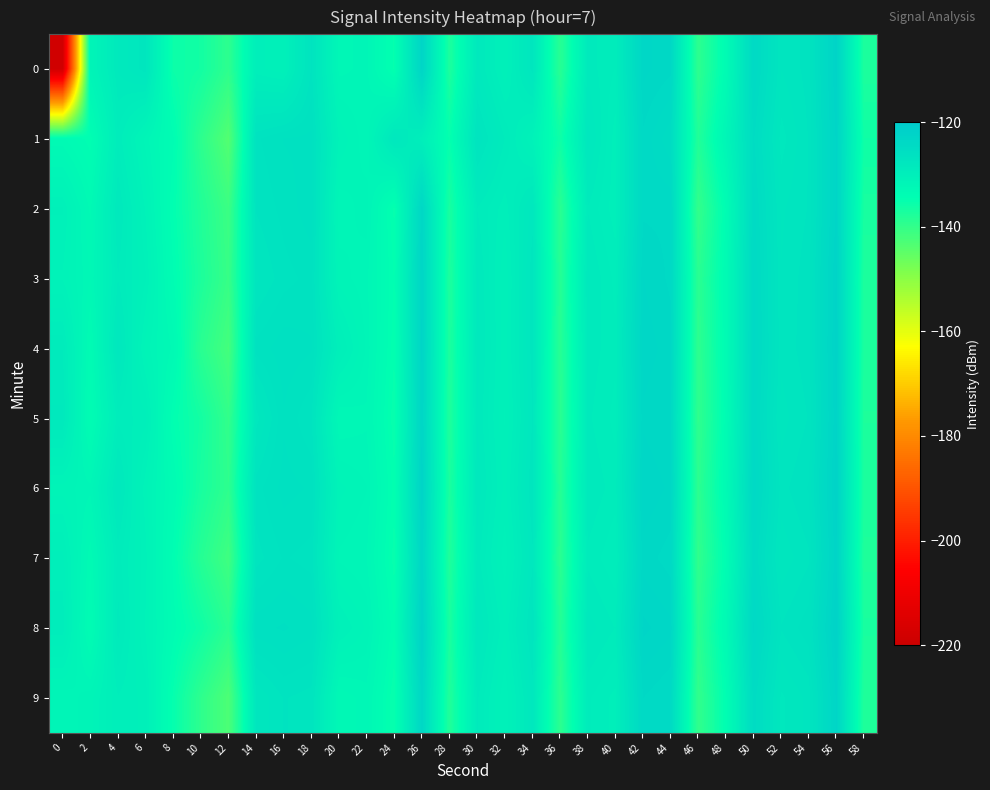

What is the total value across all series at 14?

-1273.5